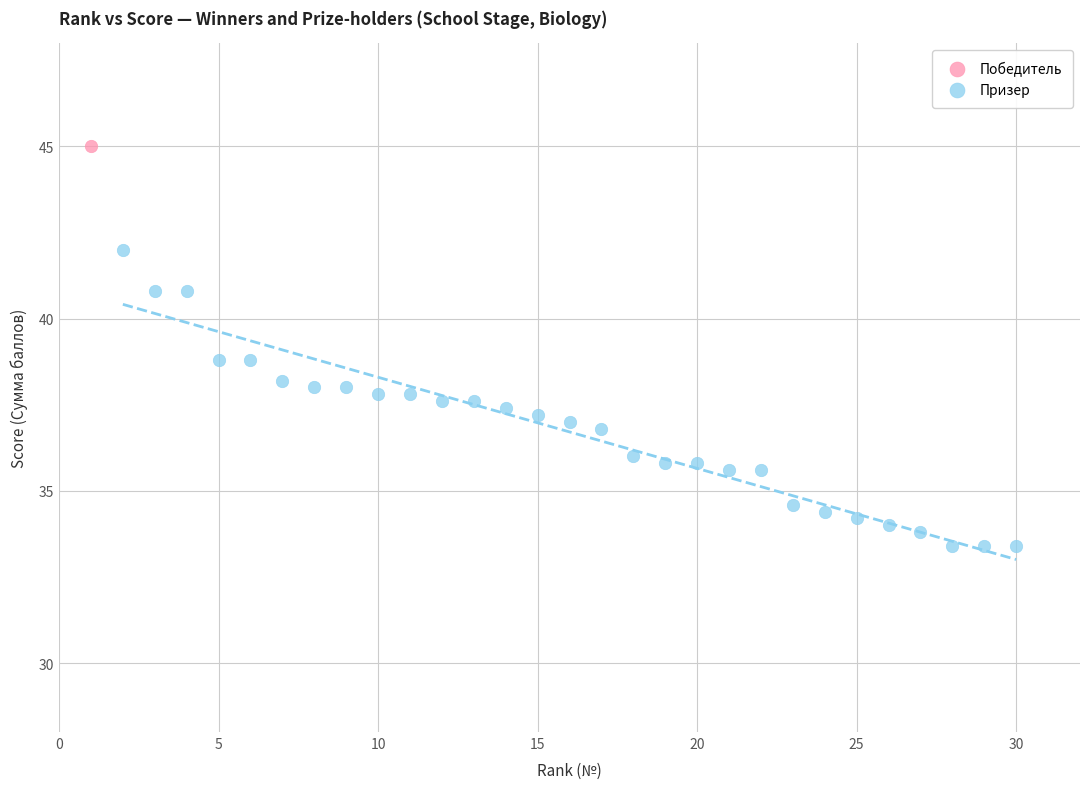

What are all the series names shown in the legend?

Победитель, Призер